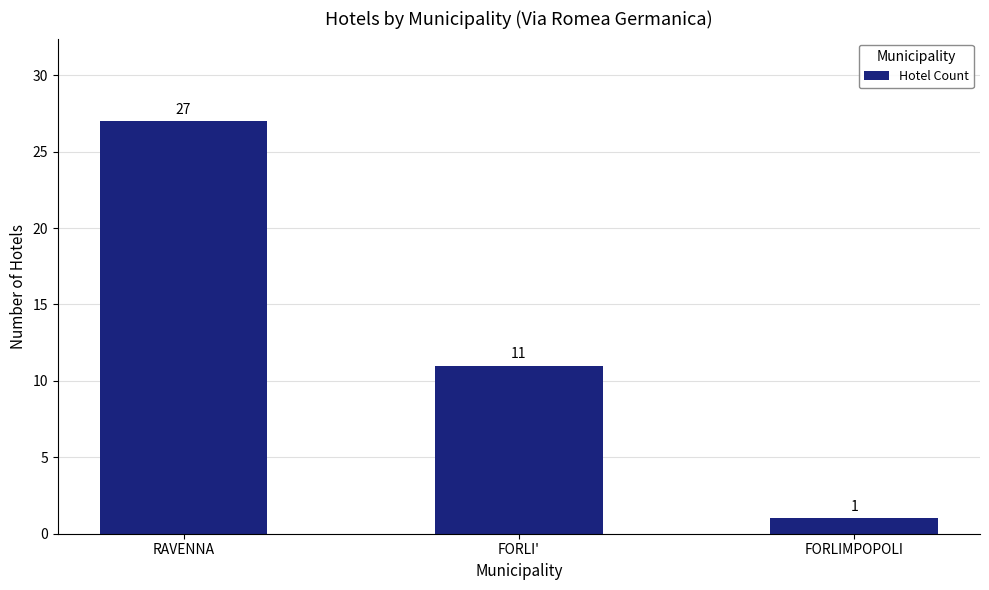

Rank the categories by value from lowest to highest.

FORLIMPOPOLI, FORLI', RAVENNA